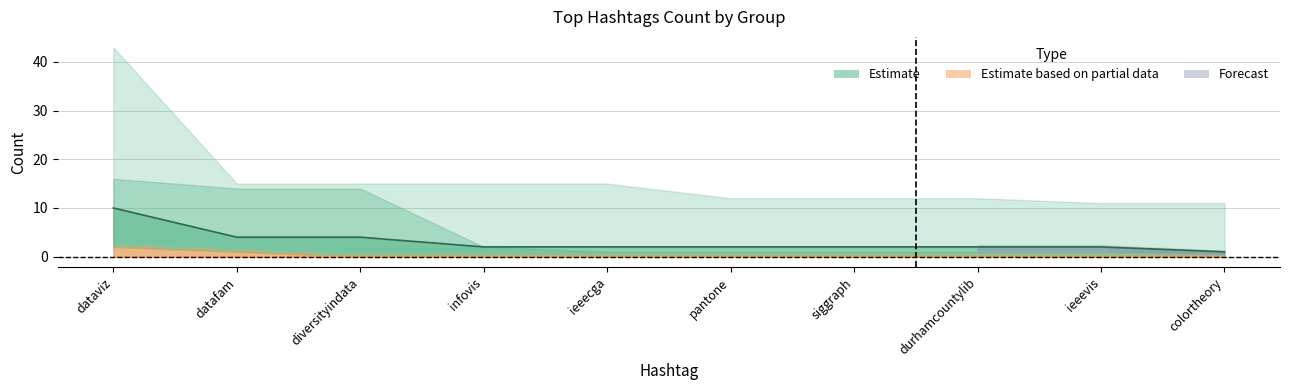

At which category does the chart reach its peak across all series?

dataviz